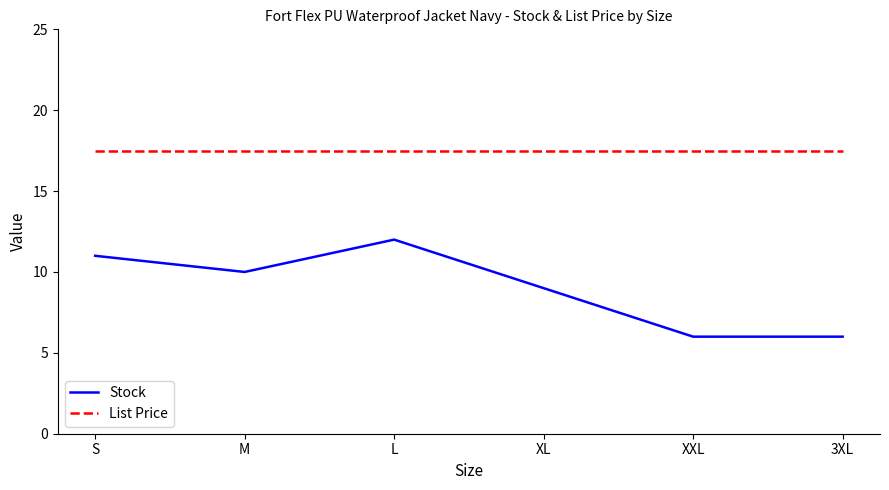

How many Stock values are between 6 and 11?

5